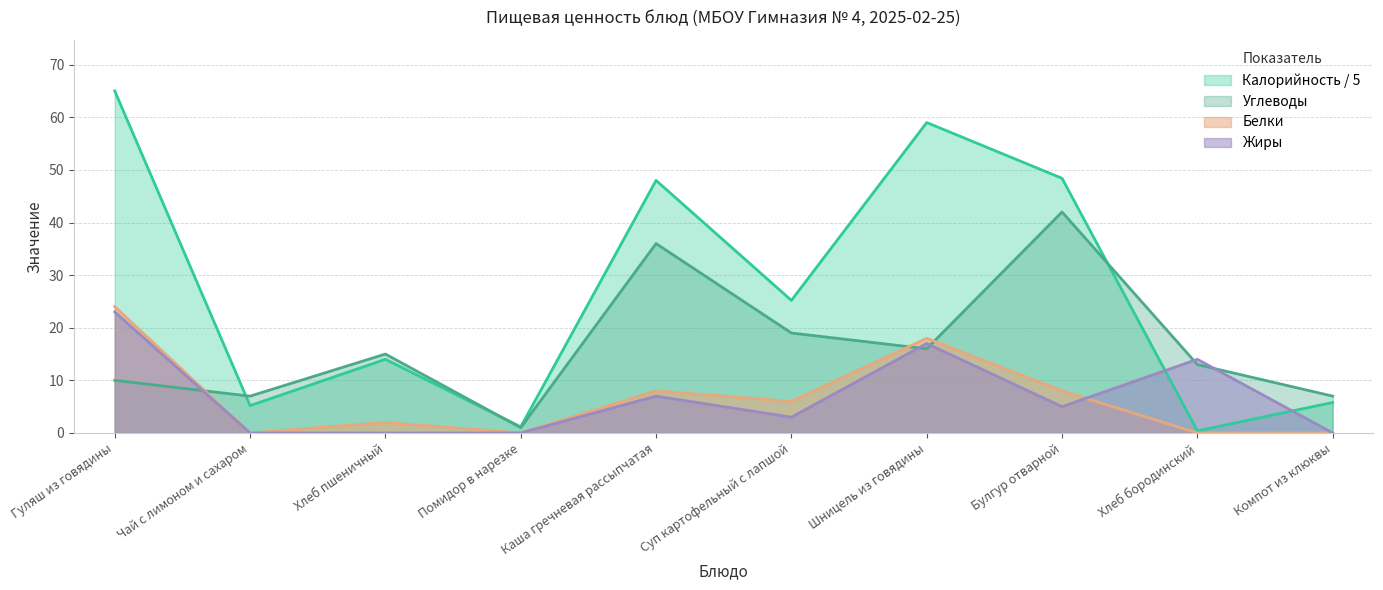

Reading left to right, list all the values displayed in this chart.

Калорийность: 65.0	5.2	14.0	1.2	48.0	25.2	59.0	48.4	0.4	5.8
Белки: 24.0	0.0	2.0	0.0	8.0	6.0	18.0	8.0	0.0	0.0
Жиры: 23.0	0.0	0.0	0.0	7.0	3.0	17.0	5.0	14.0	0.0
Углеводы: 10.0	7.0	15.0	1.0	36.0	19.0	16.0	42.0	13.0	7.0